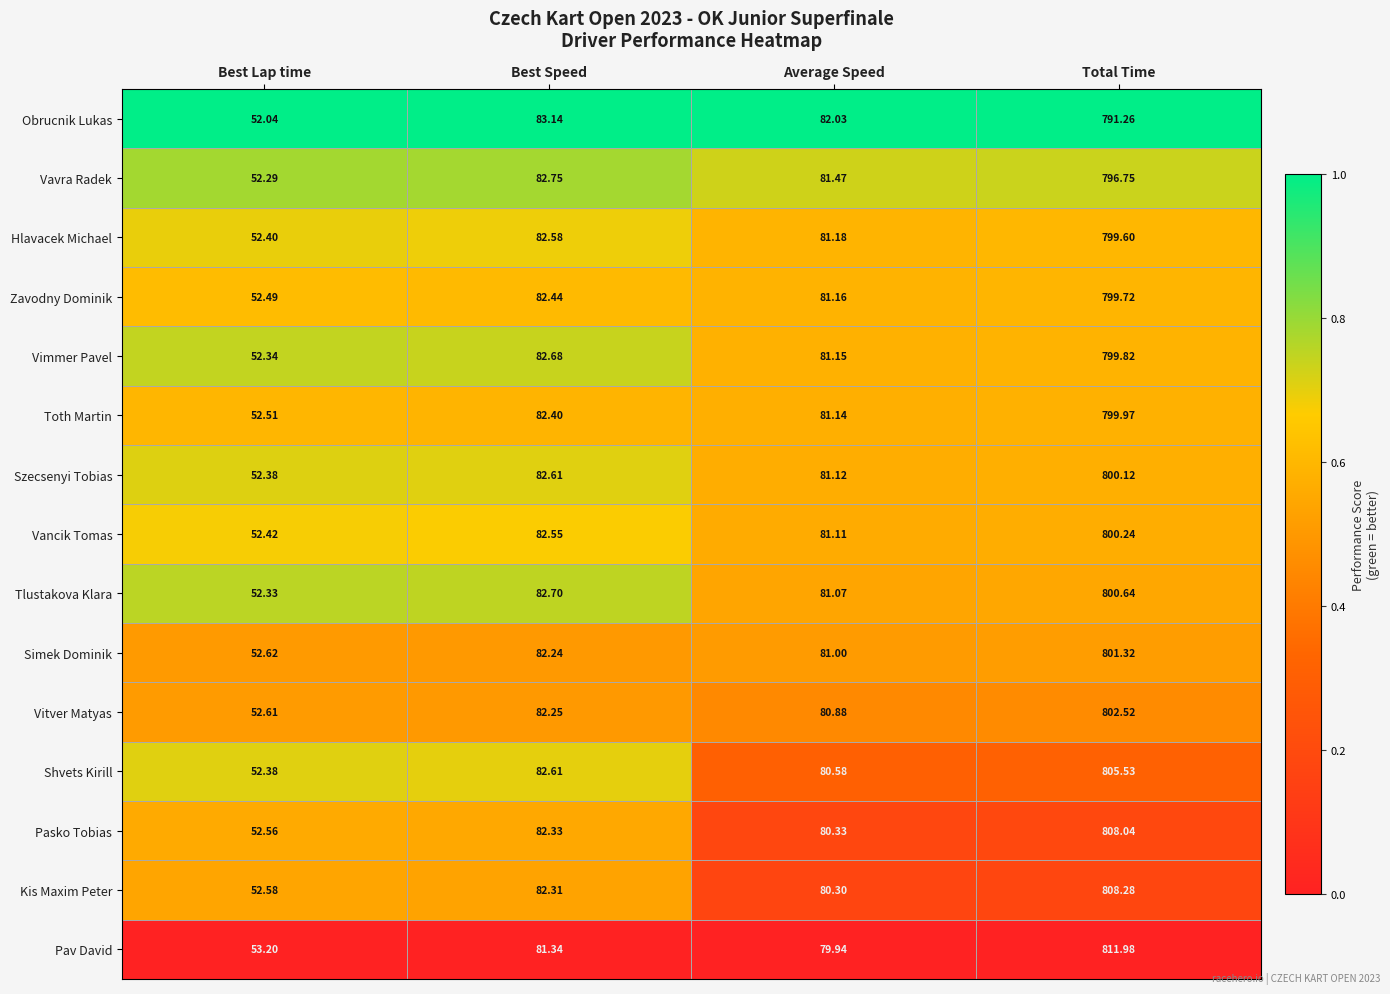

At which label does Hlavacek Michael reach its peak?

Total Time